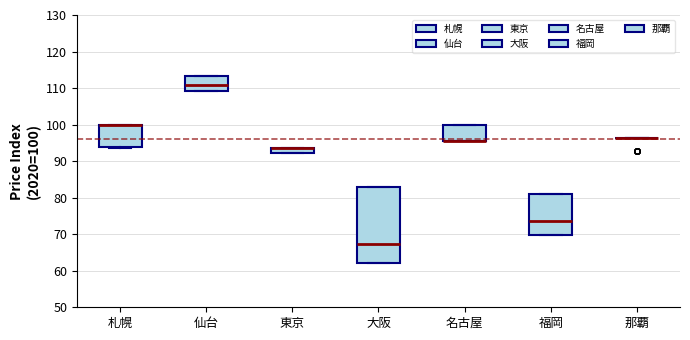

Where does the median line of the box for 仙台 sit on the y-axis? The values are not printed on the chart, so give them approximately, as read against the axis.

111